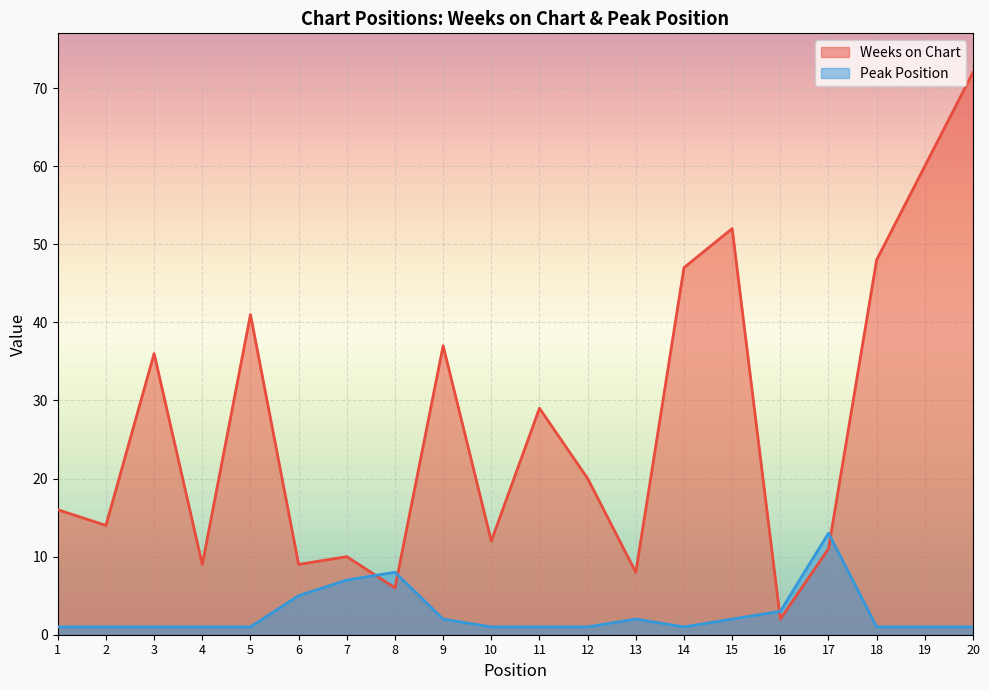

Rank the series by their maximum value, from lowest to highest.

Peak Position, Weeks on Chart